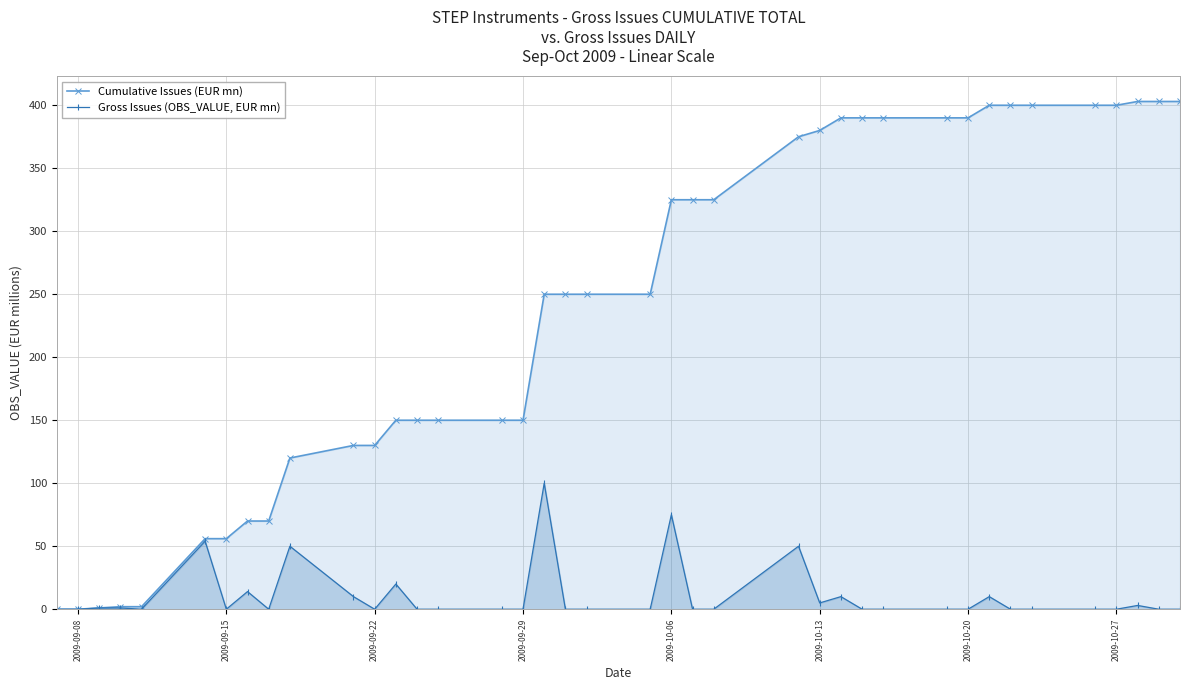

List the series in order of their overall mean, lowest first.

Gross Issues (OBS_VALUE, EUR mn), Cumulative Issues (EUR mn)